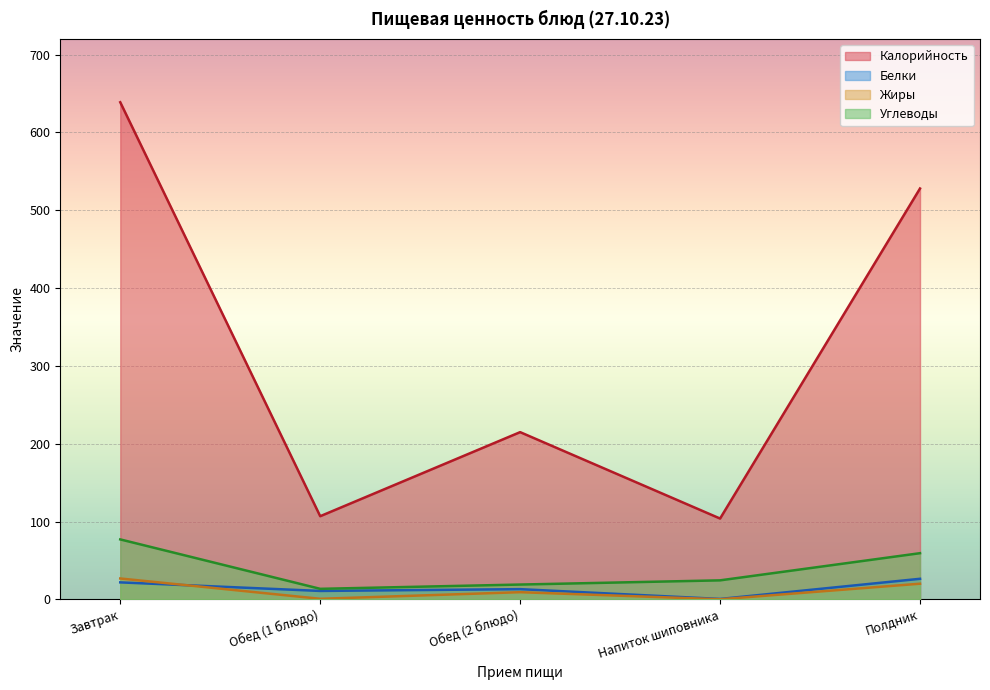

What is the value of the Жиры point at the 1st from the left?

27.0